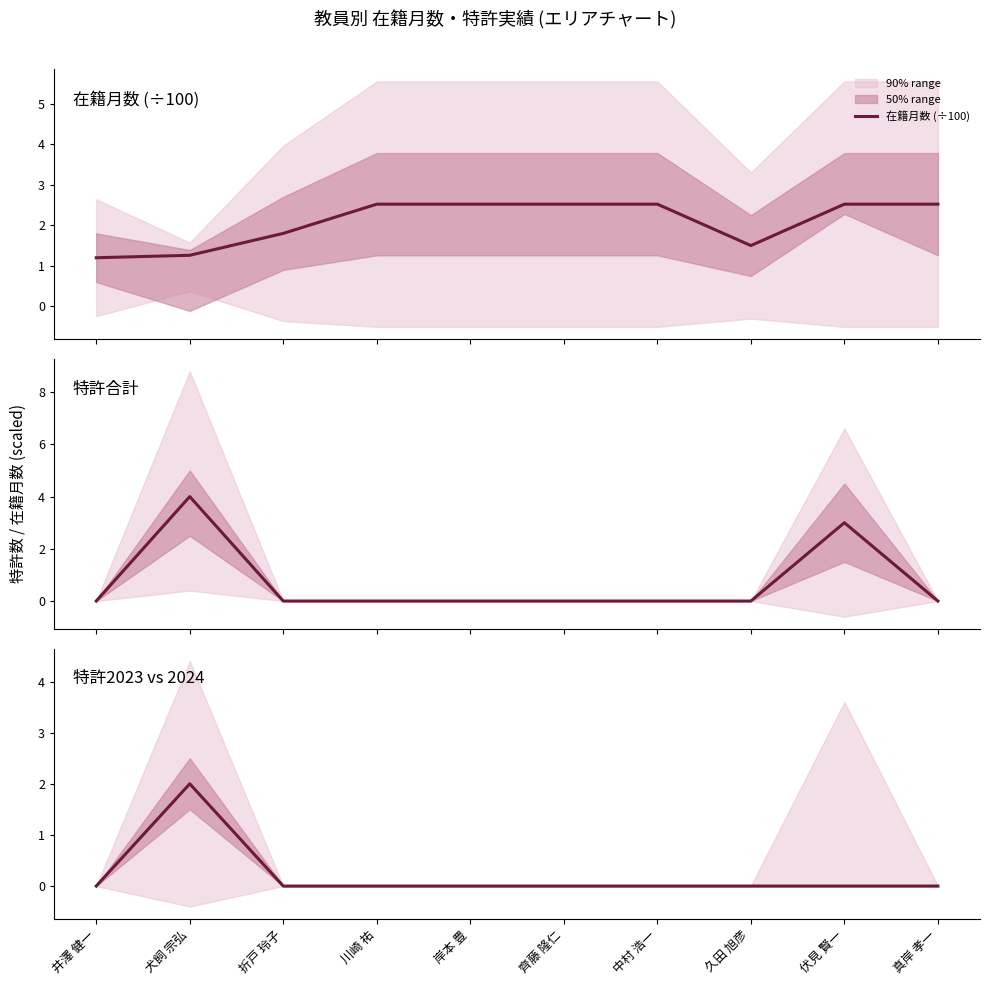

At which category is the sum across all series the highest?

犬飼 宗弘